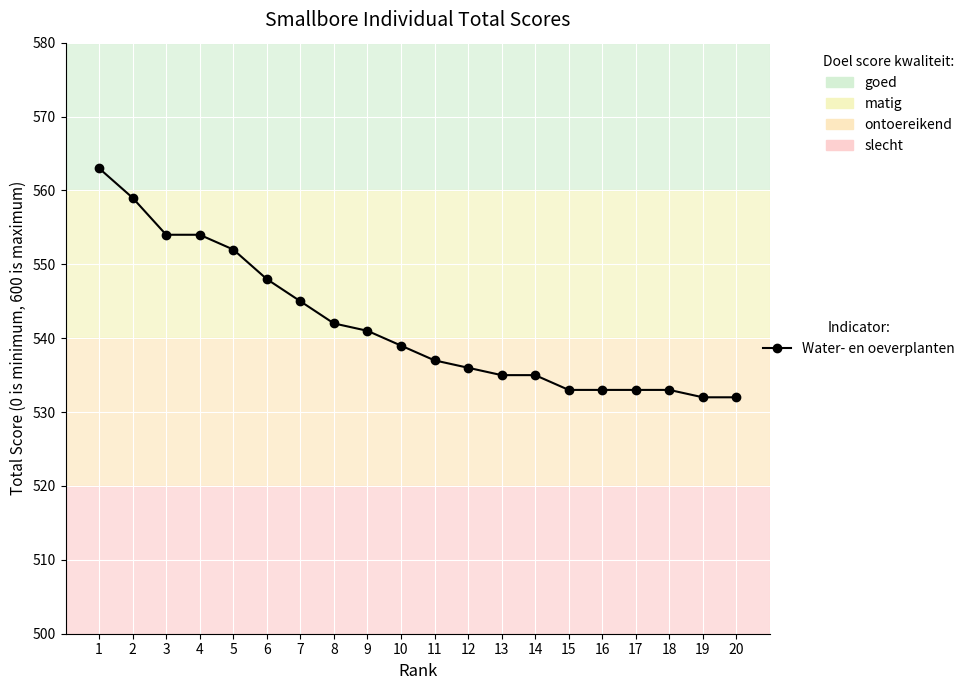

What is the value of the 7th point from the left?

545